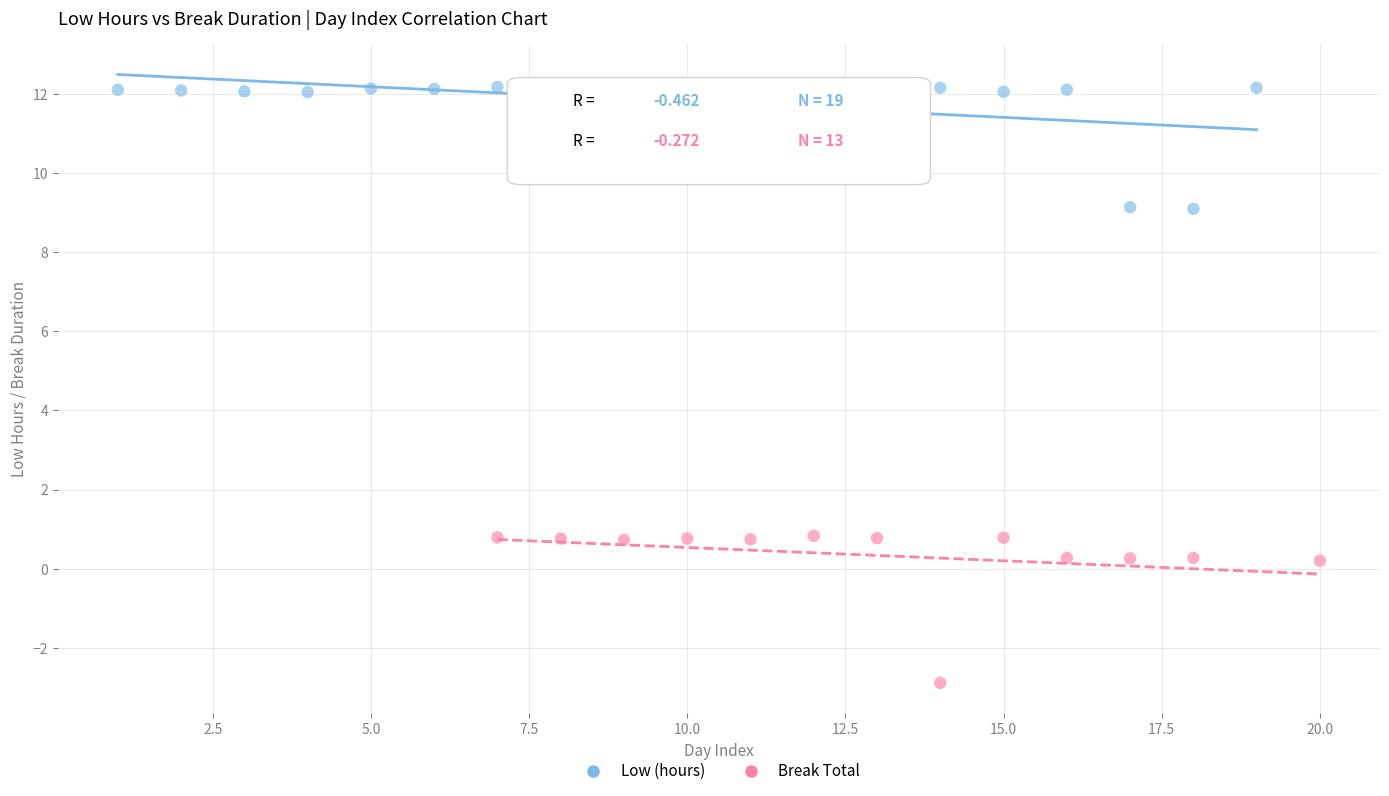

What are all the series names shown in the legend?

Low (hours), Break Total